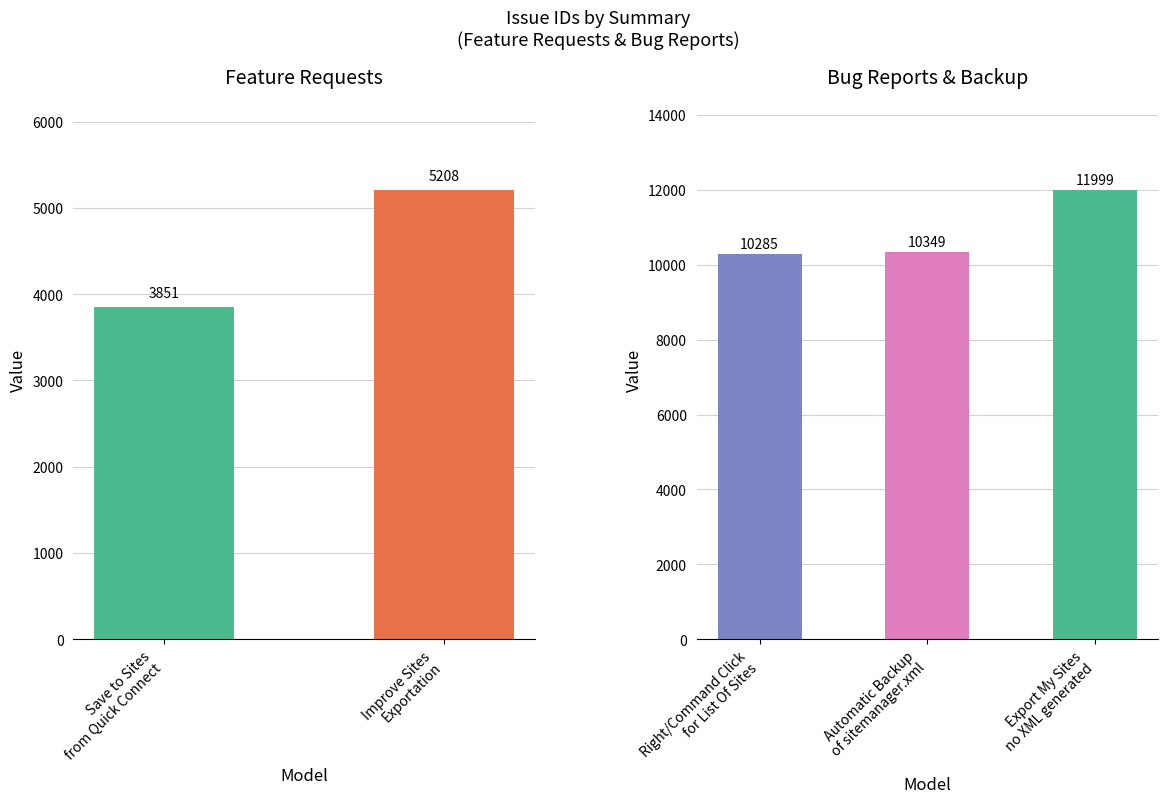

What is the ratio of the value at Export My Sites does not generate XML to the value at Right/Command Click for List Of Sites?

1.2